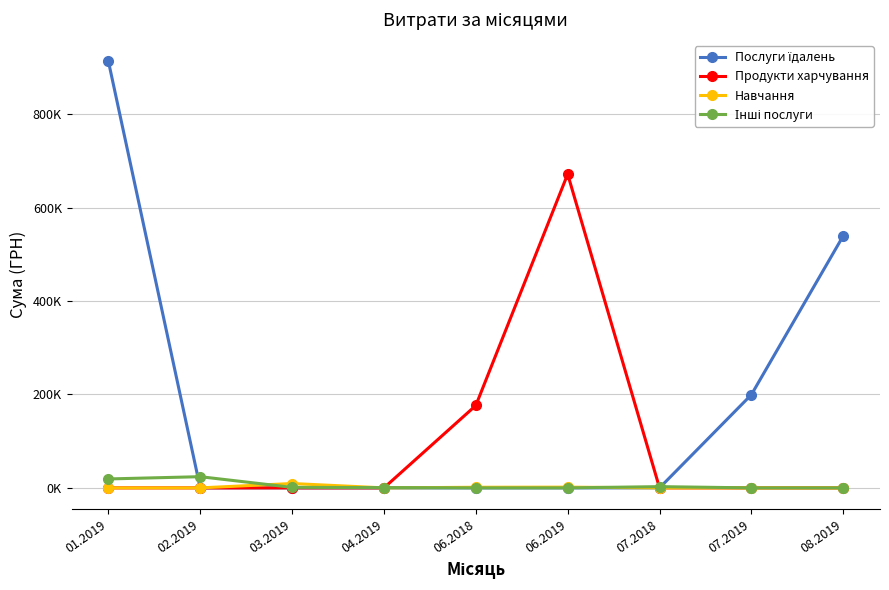

True or false: Інші послуги and Продукти харчування intersect in this chart.

True